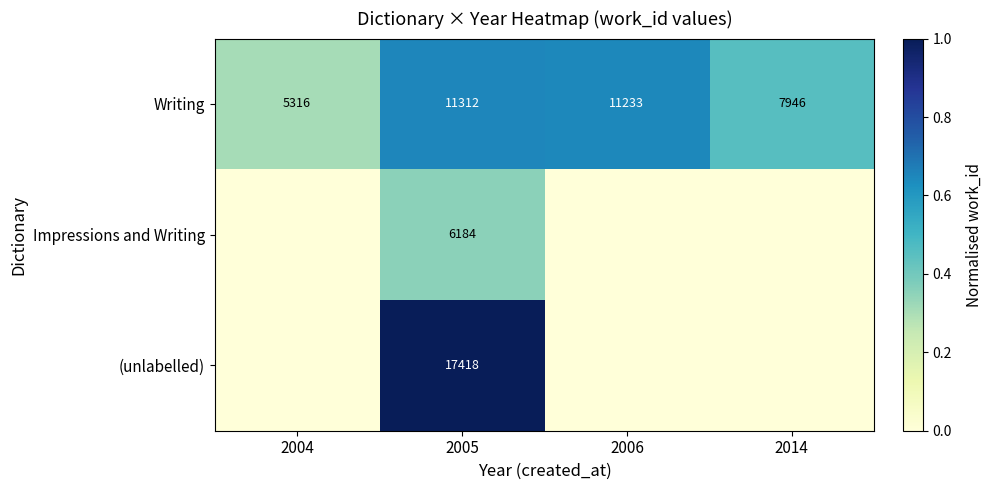

What is the sum of all Writing values?

35807